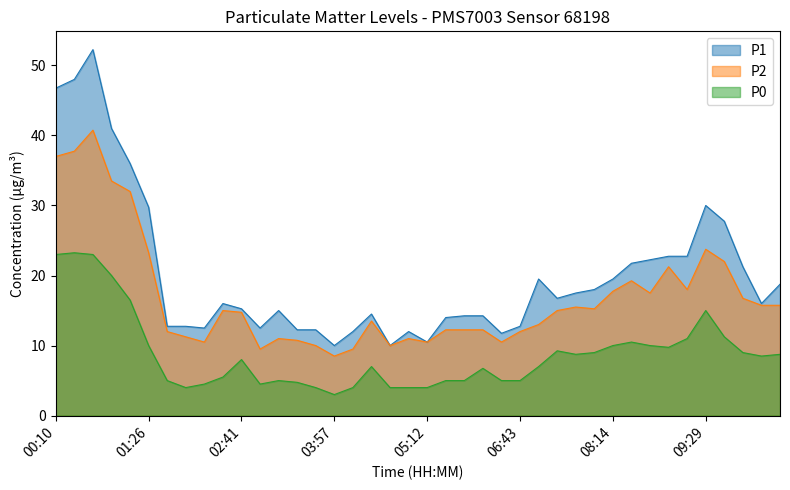

True or false: P2 and P0 intersect in this chart.

False